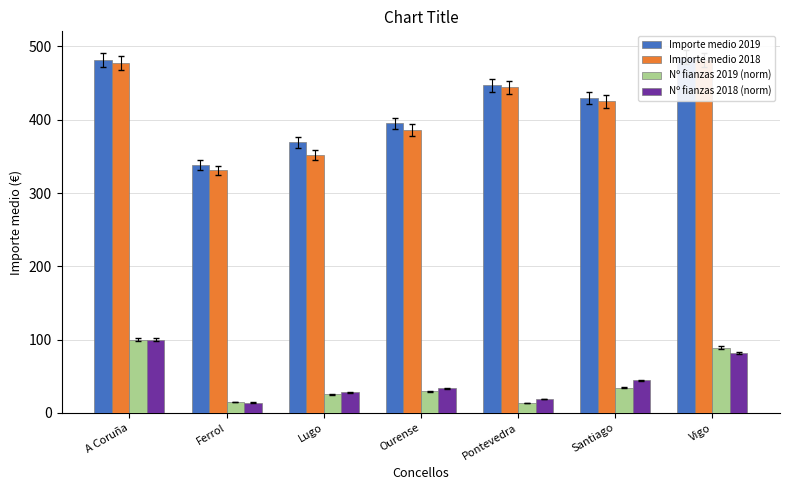

How many groups of bars are there?

7